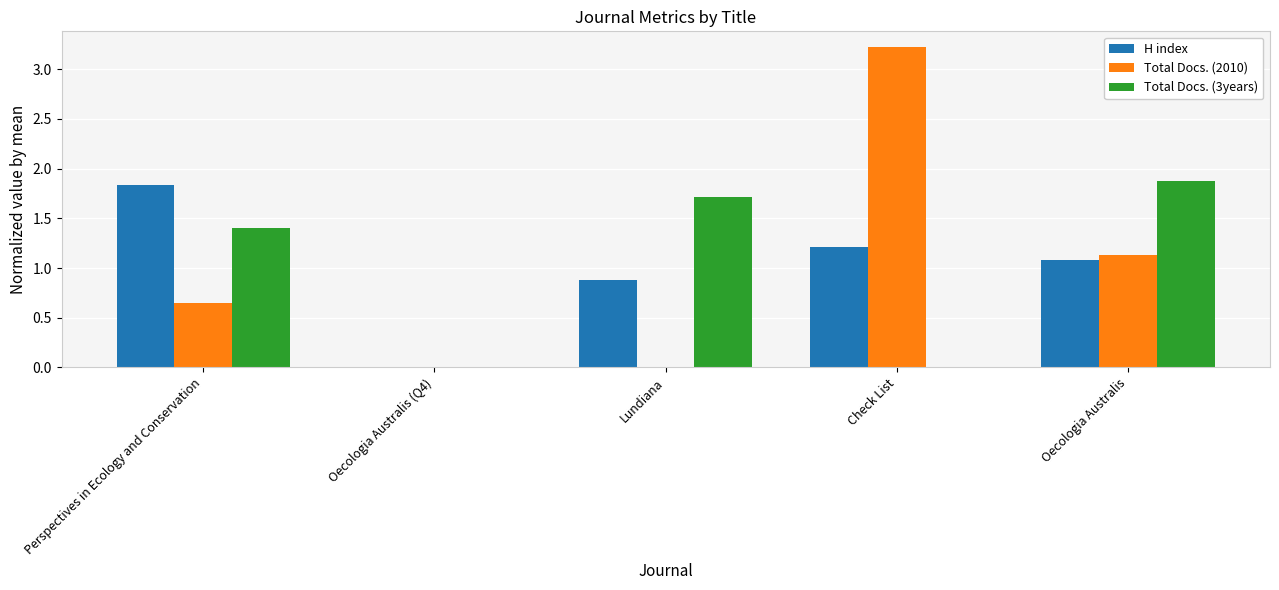

At which category does the chart reach its peak across all series?

Check List